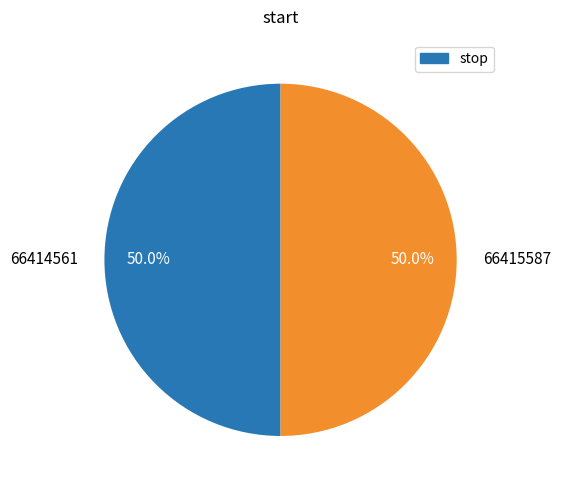

Is it true that 66414561 is 50% of the pie?

True